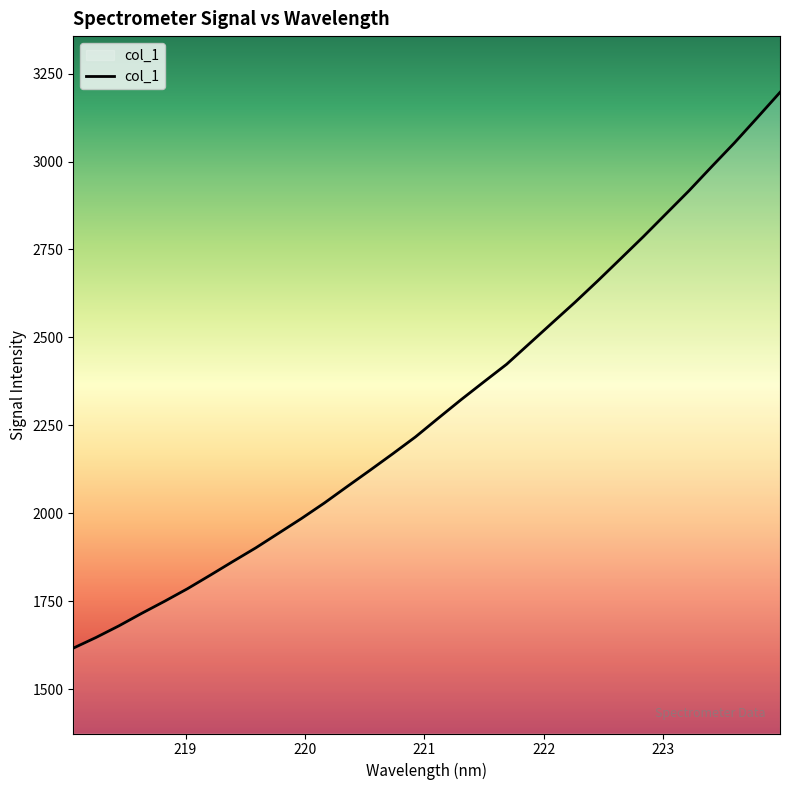

What is the greatest value displayed?

3196.6